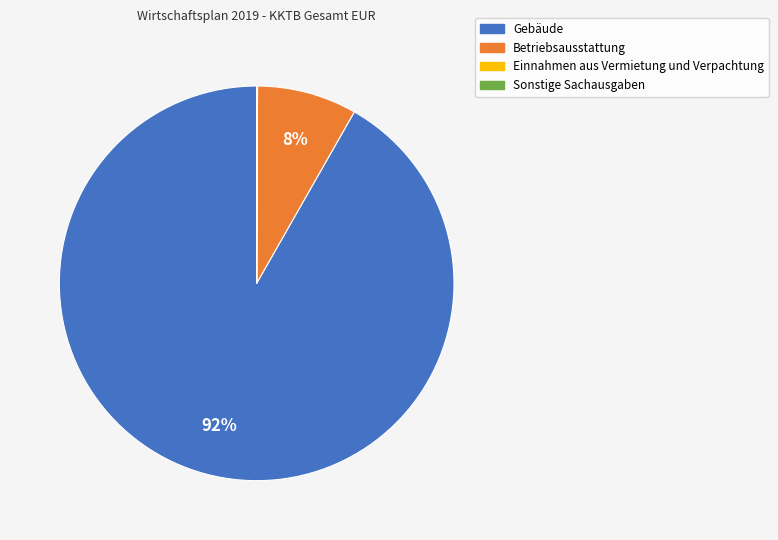

What is the largest slice in the pie chart?

Gebäude